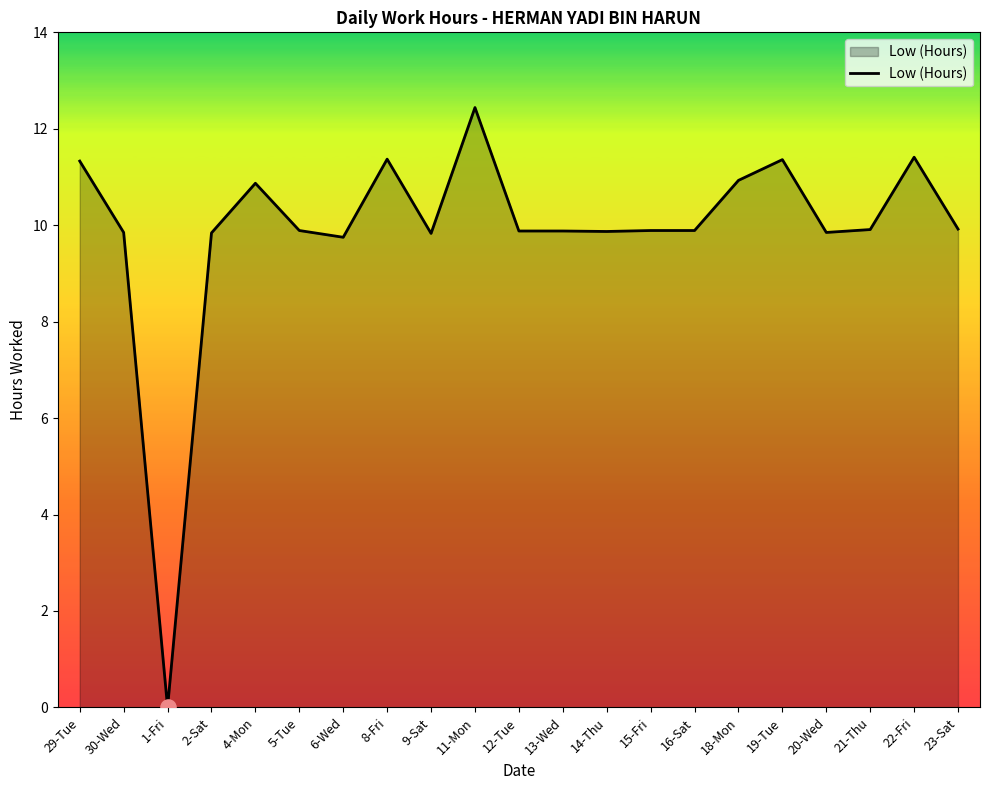

What is the ratio of the value at 4-Mon to the value at 9-Sat?

1.1